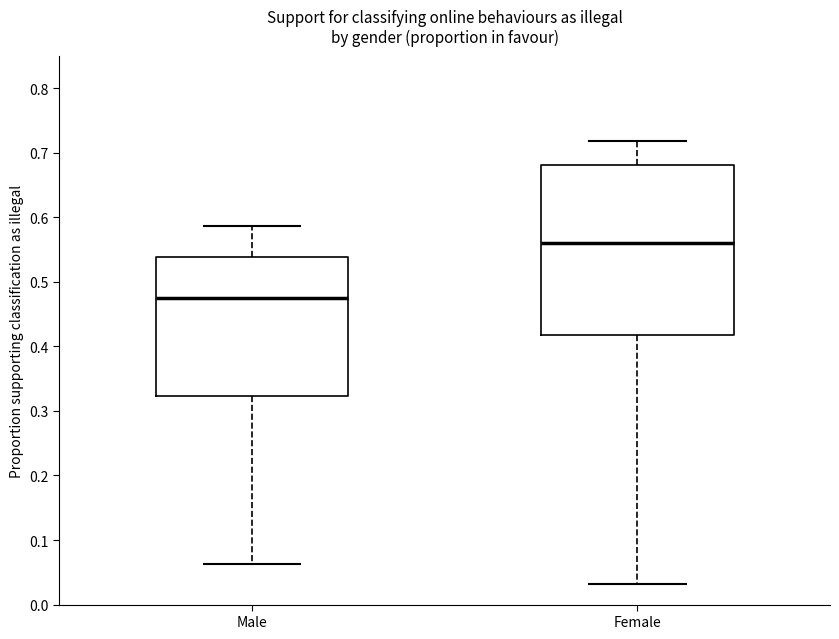

Which box's median line is the lowest?

Male